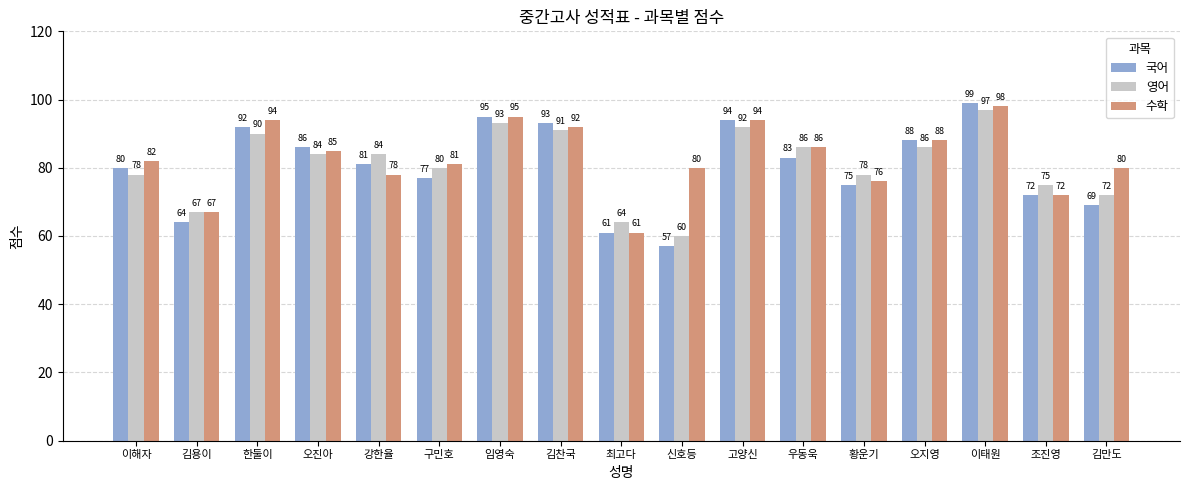

What are all the series names shown in the legend?

국어, 영어, 수학